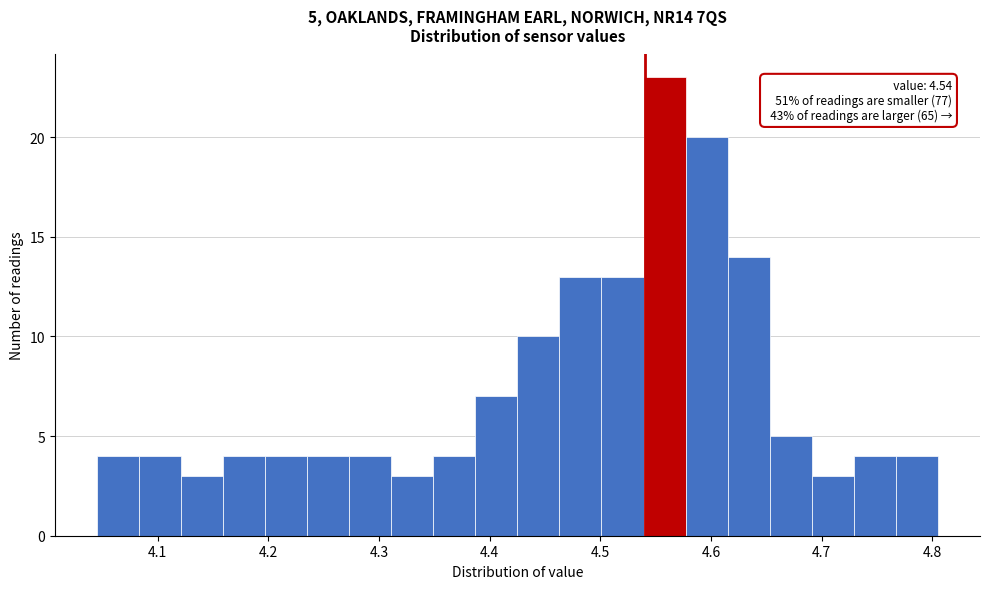

Read against the x-axis, roughly where is the centre of the tallest bar?

4.56